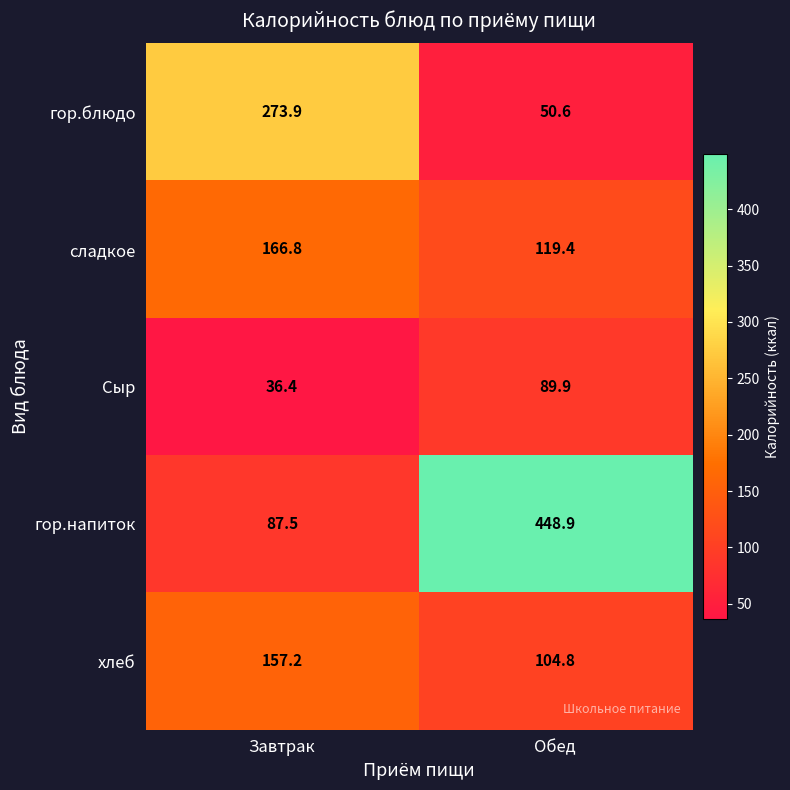

At which category is the sum across all series the highest?

Обед